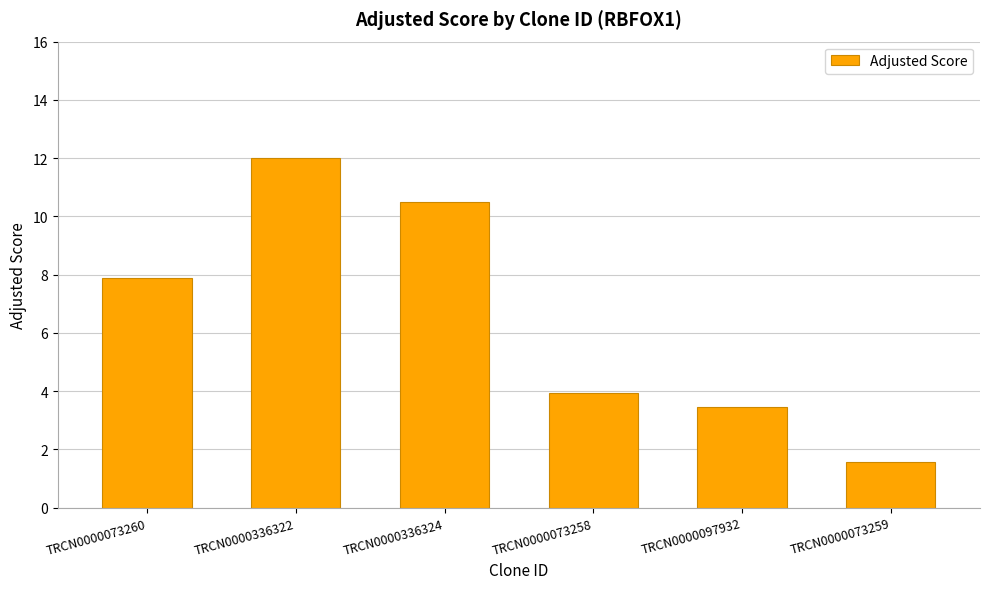

What is the sum of the values at TRCN0000097932 and TRCN0000073259?

5.0